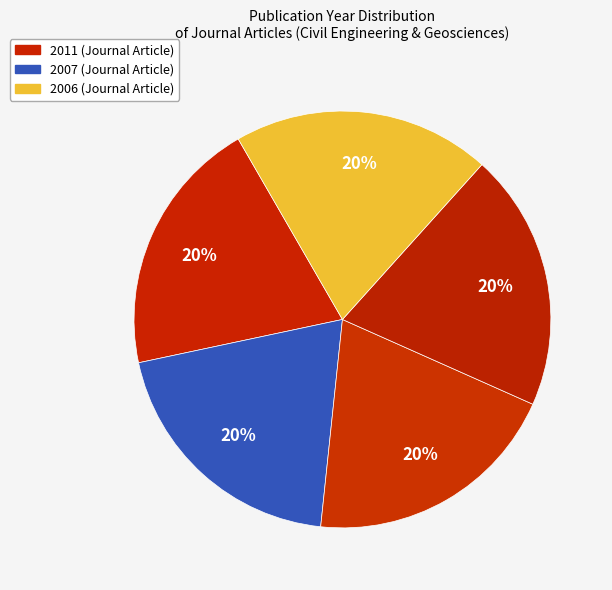

Count the number of slices in the pie.

5